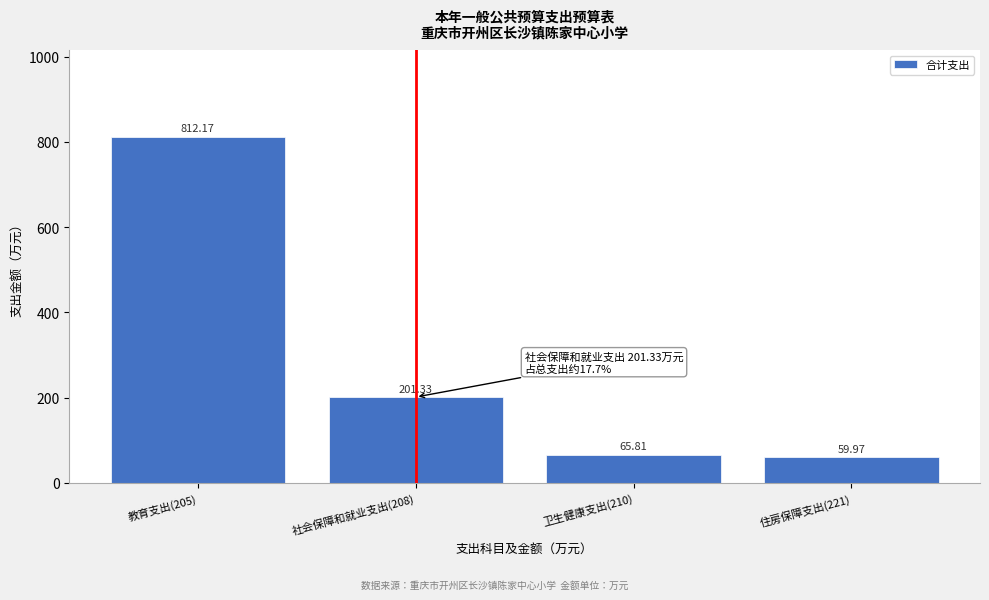

List the labels in order of value, largest first.

教育支出(205), 社会保障和就业支出(208), 卫生健康支出(210), 住房保障支出(221)